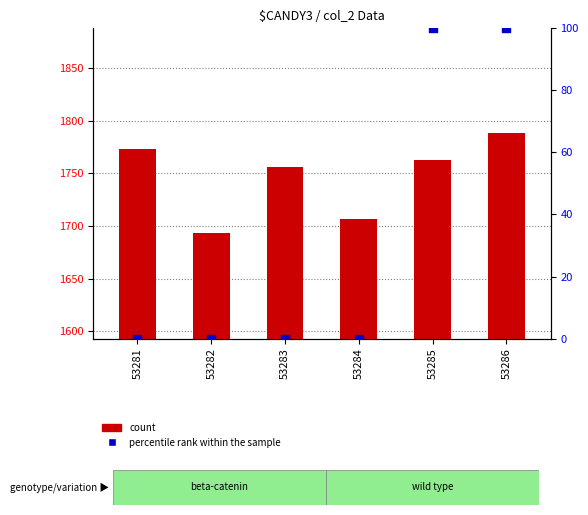

At which category is the sum across all series the highest?

53286